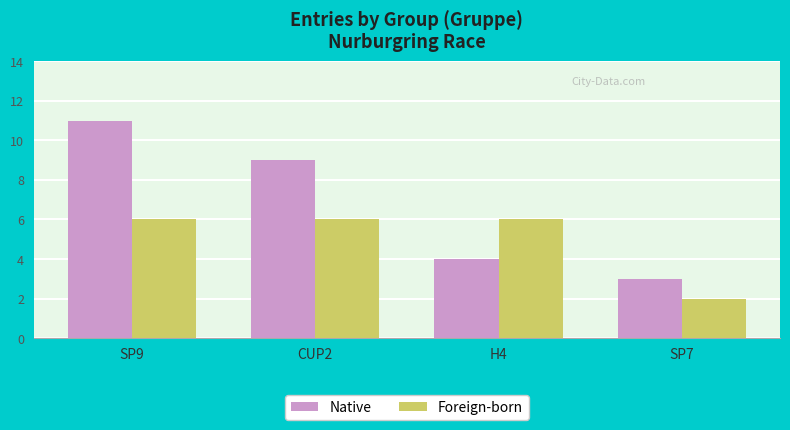

What is the label of the 1st bar from the right?

SP7